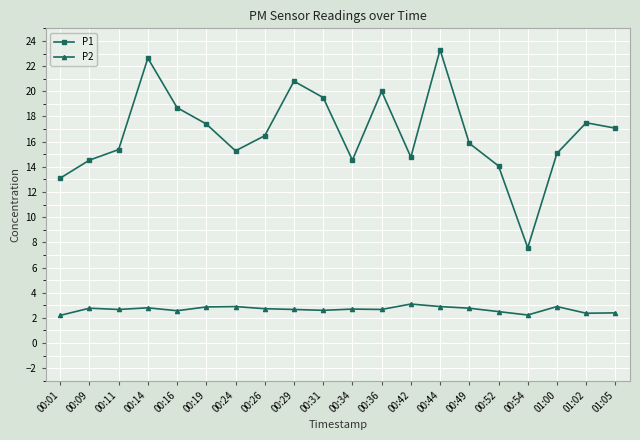

What is the total value across all series at 01:05?

19.5